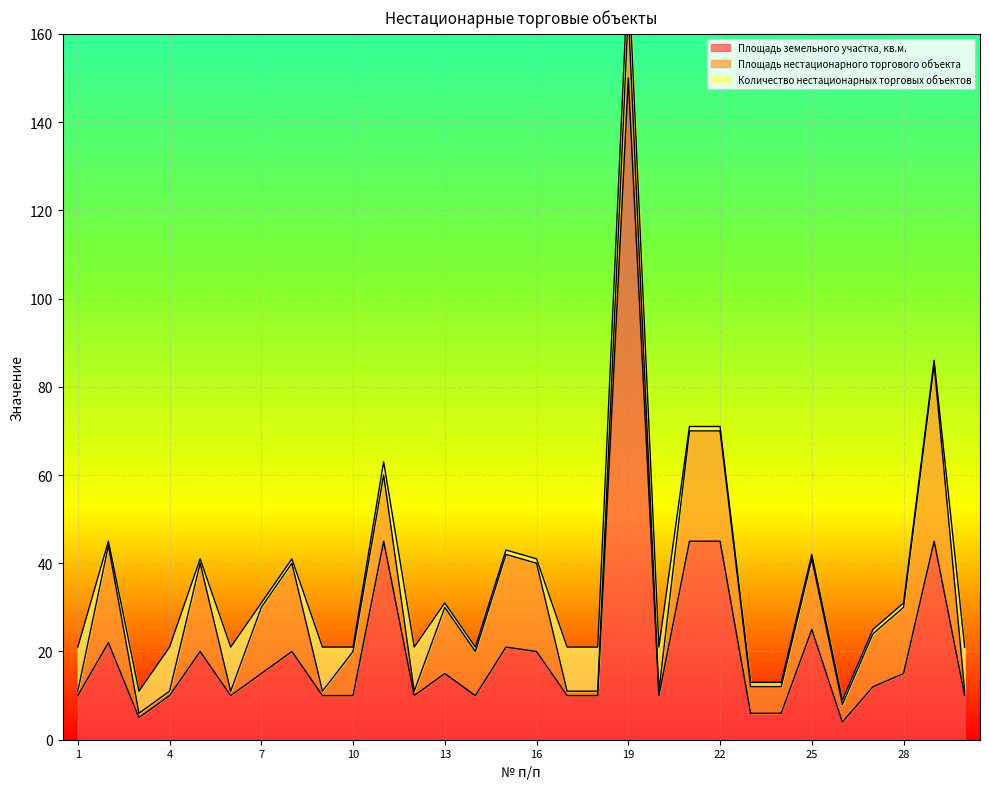

Which category has the highest value in the Площадь нестационарного торгового объекта series?

29